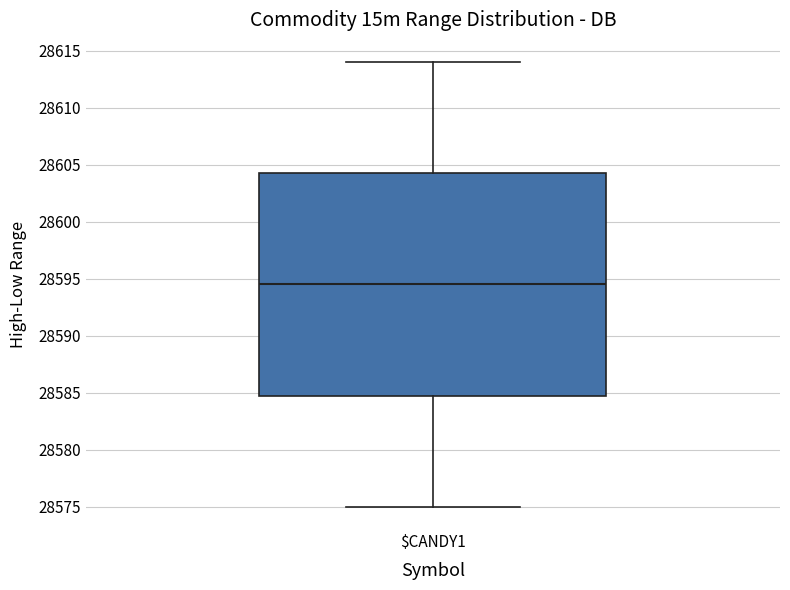

Read this box plot against the y-axis: the position of the median line, the range covered by the box, and the ends of both whiskers. The values are not printed on the chart, so give them approximately, as read against the axis.

median 28594.5, box 28585.0 to 28604.5, whiskers 28575.0 to 28614.0